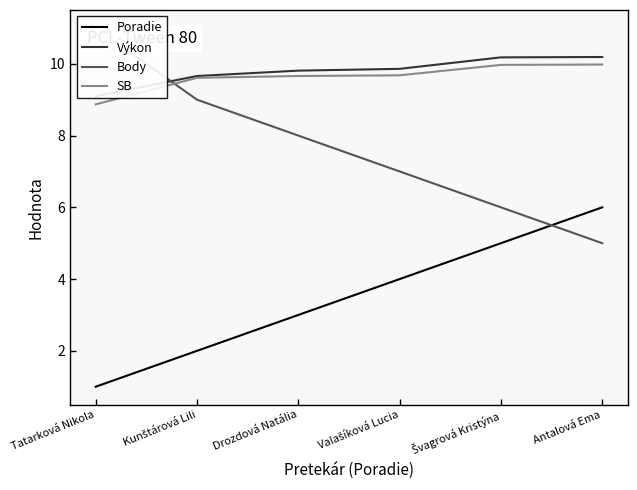

At Valašíková Lucia, list the series in order from largest to smallest.

Výkon, SB, Body, Poradie